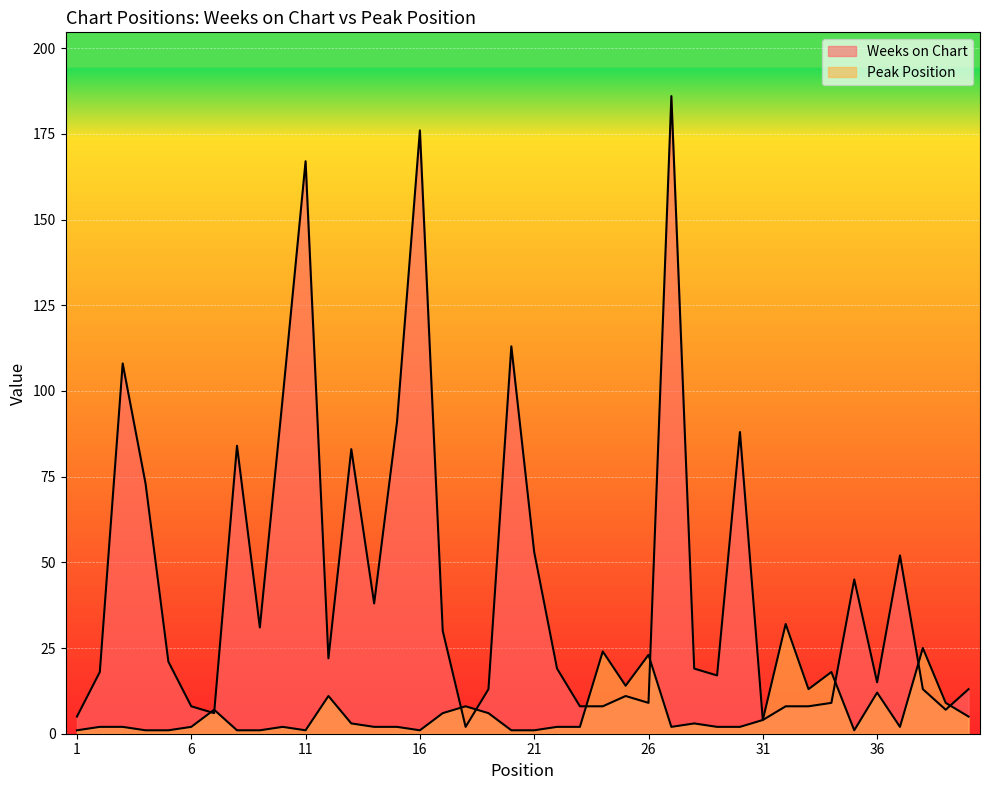

True or false: Peak Position and Weeks on Chart cross at least once.

True